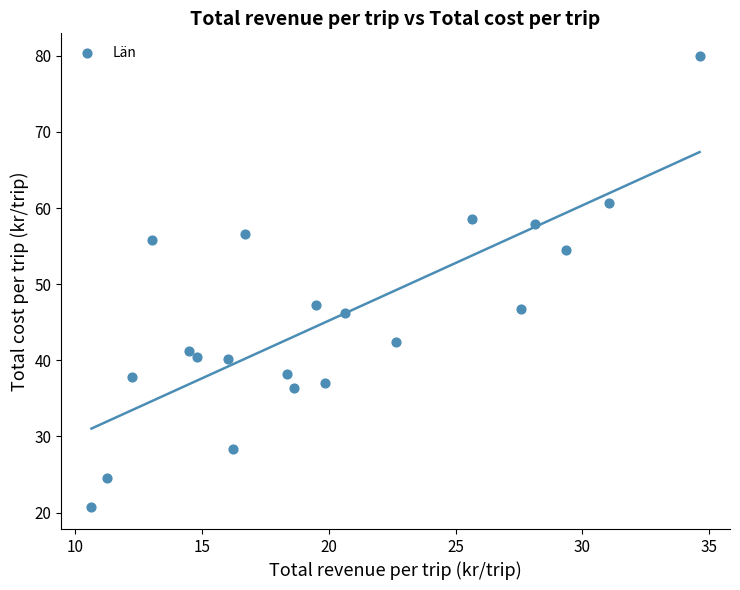

What is the range of Y values (max minus min)?

59.2